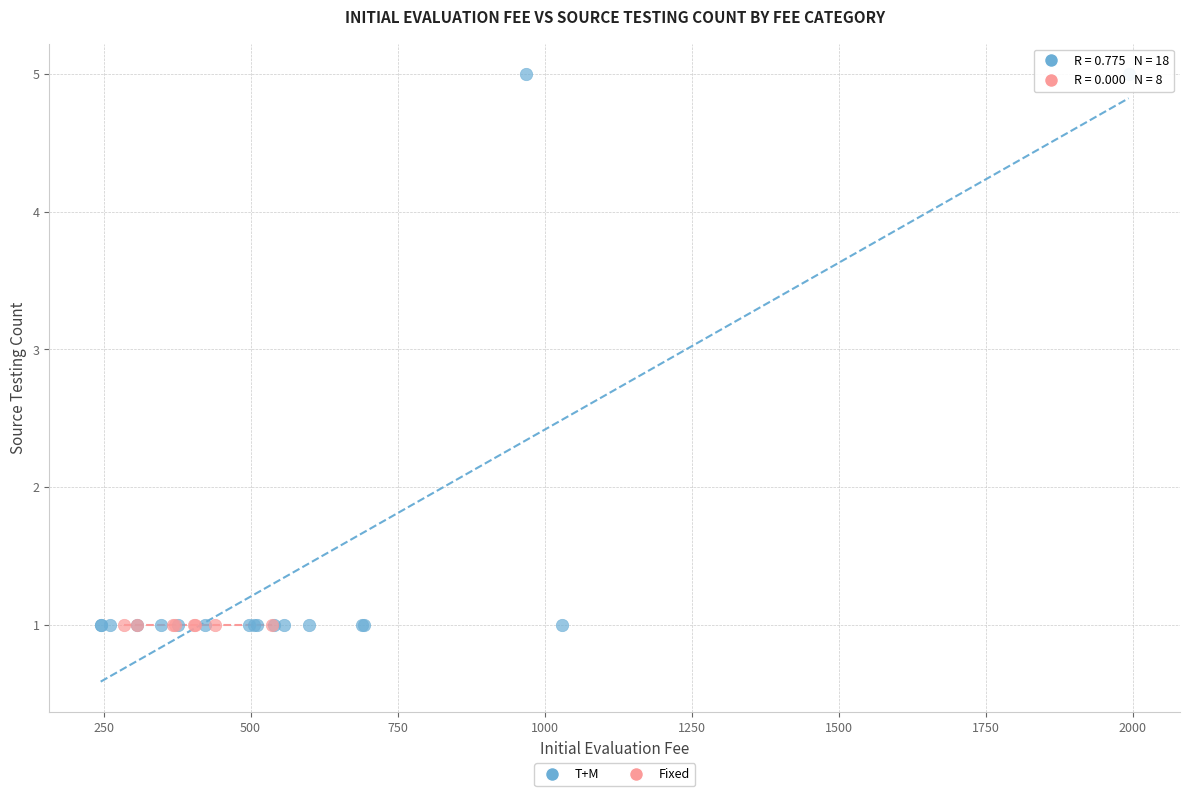

Which series contains the highest Y value?

T+M